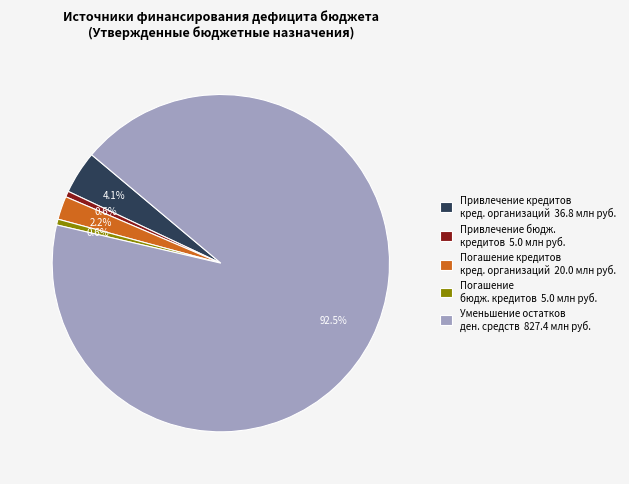

Which has a higher value, Погашение кредитов кред. организаций 20.0 млн руб. or Привлечение бюдж. кредитов 5.0 млн руб.?

Погашение кредитов кред. организаций 20.0 млн руб.